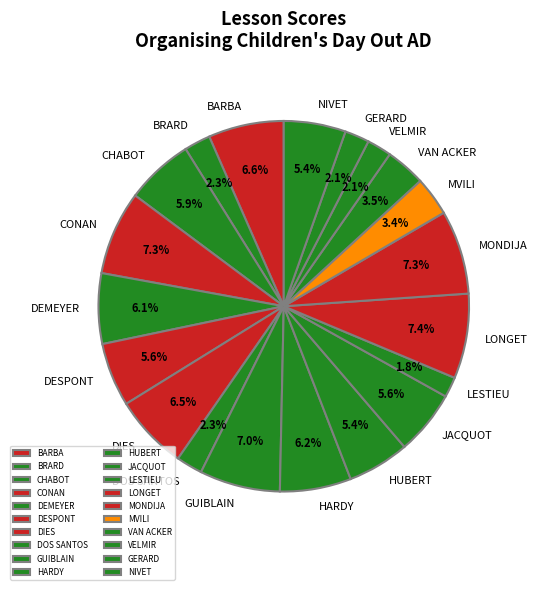

What percentage is NOT represented by VELMIR?

97.9%